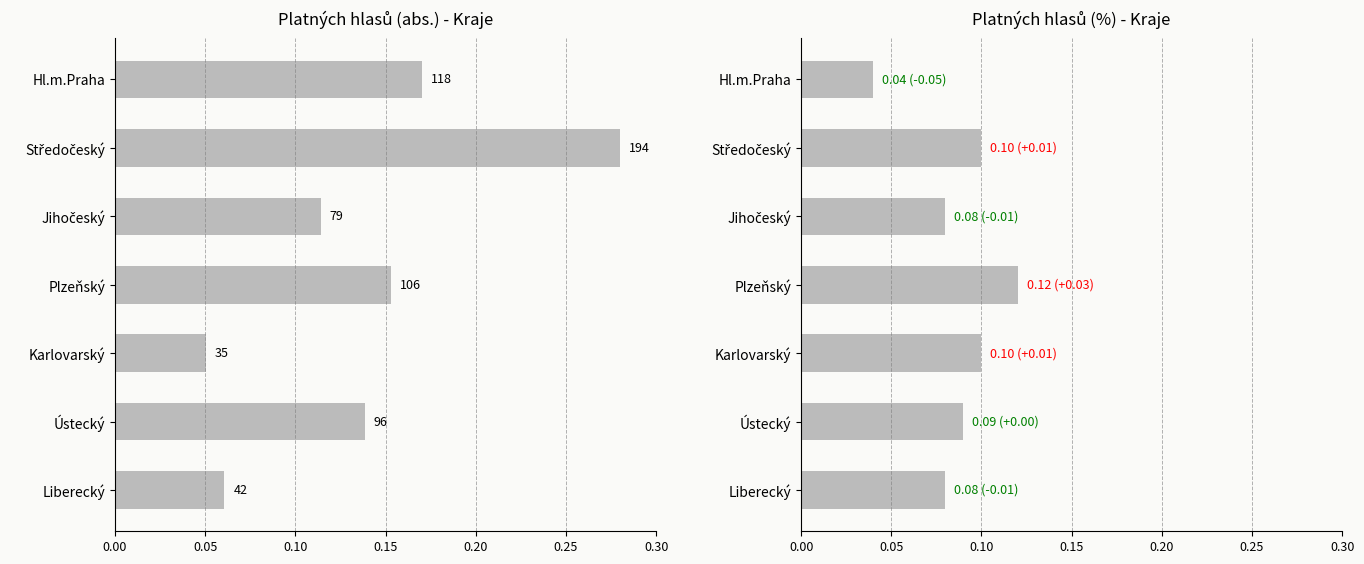

True or false: Platných hlasů (%) has a value of 0.1 at Liberecký.

False